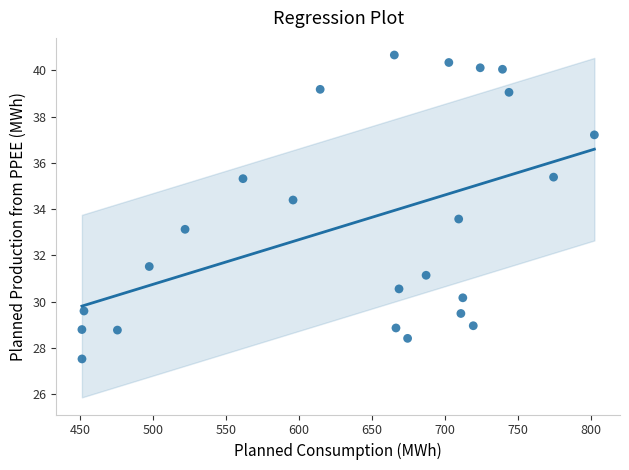

What is the range of X values (max minus min)?

351.1